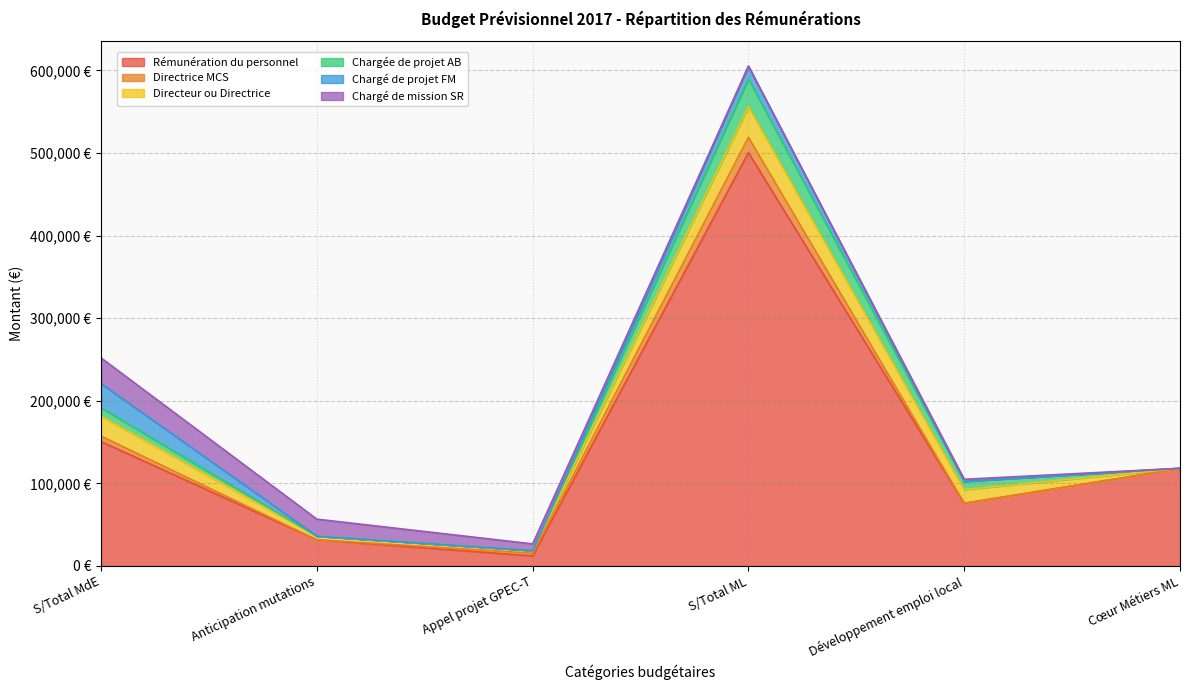

Is the value of Directeur ou Directrice at Cœur Métiers ML greater than the value of Rémunération du personnel at Anticipation mutations?

No